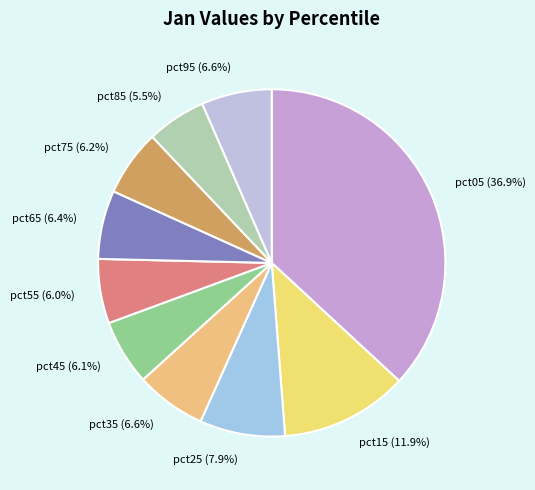

Is the sum of pct95 (6.6%) and pct85 (5.5%) greater than half?

No